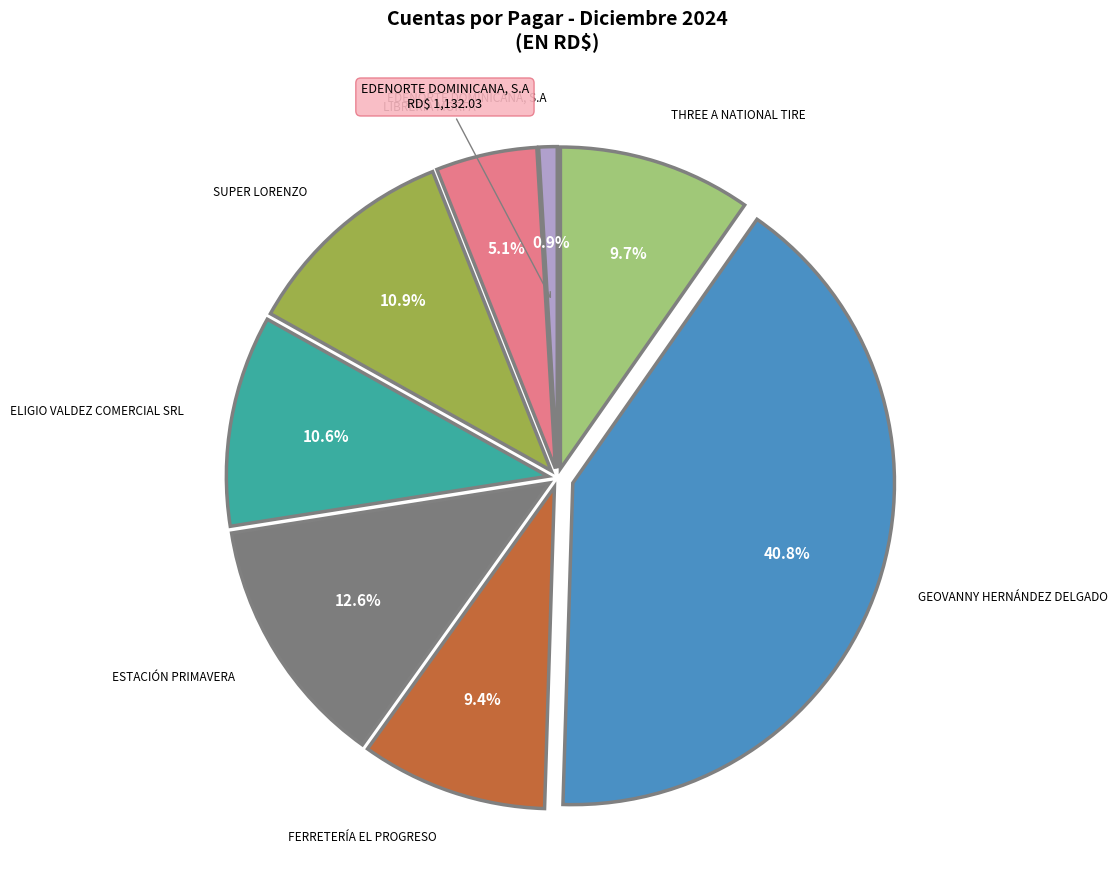

Is there a majority slice in this chart?

No